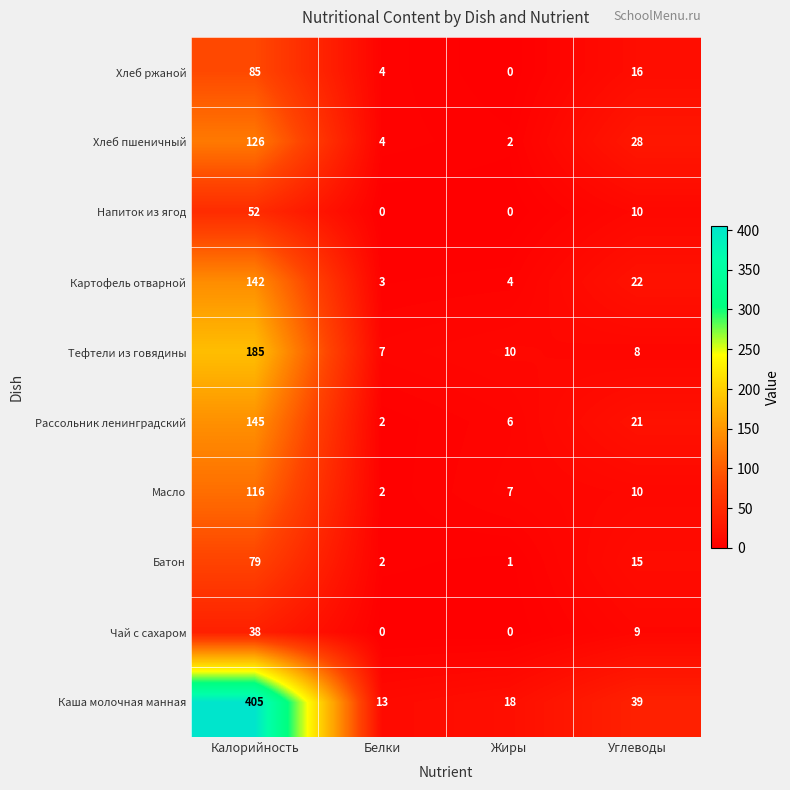

Read the Каша молочная манная value at Калорийность.

405